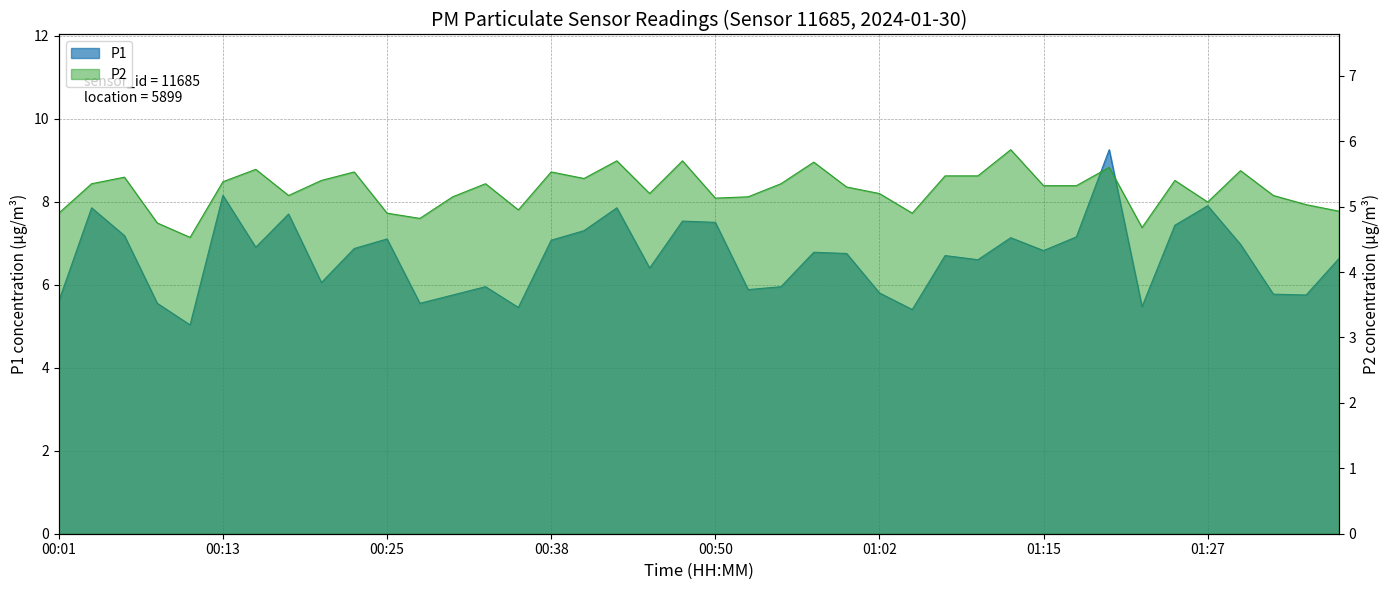

How many data points in P1 are less than 6?

14